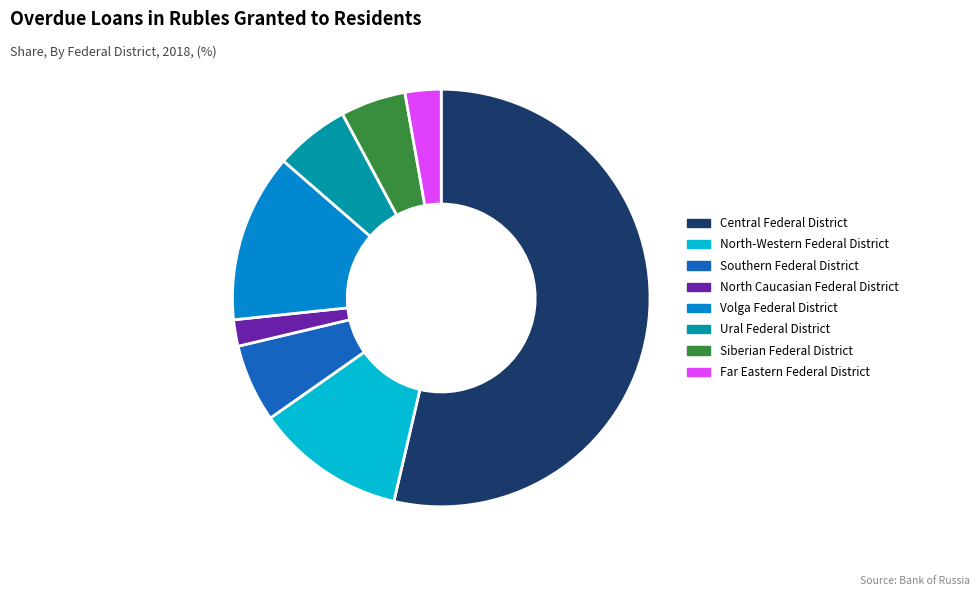

Is it true that Southern Federal District is 6% of the pie?

True